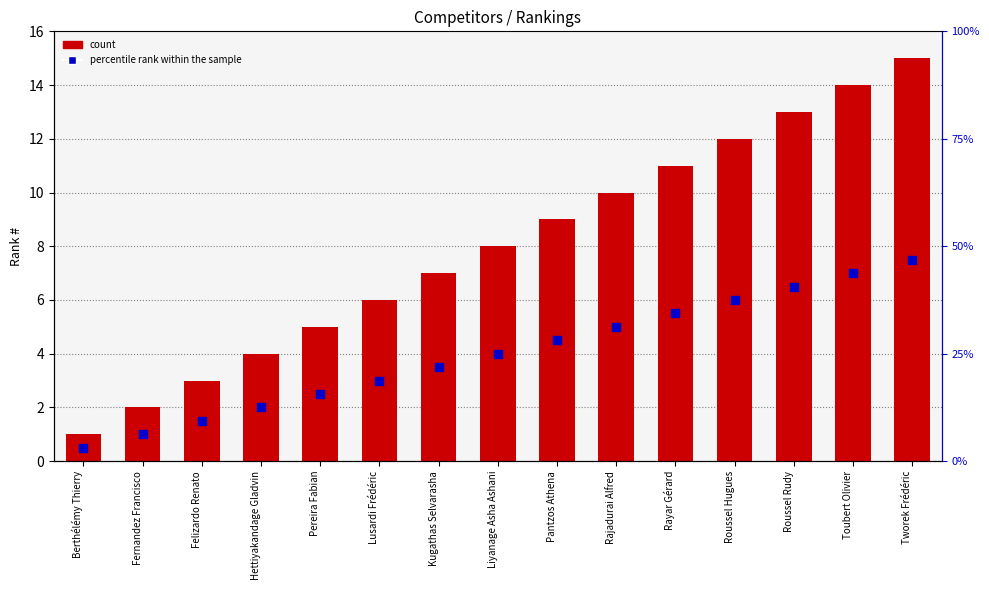

Is the value of percentile rank within the sample at Pantzos Athena greater than the value of count at Pereira Fabian?

No